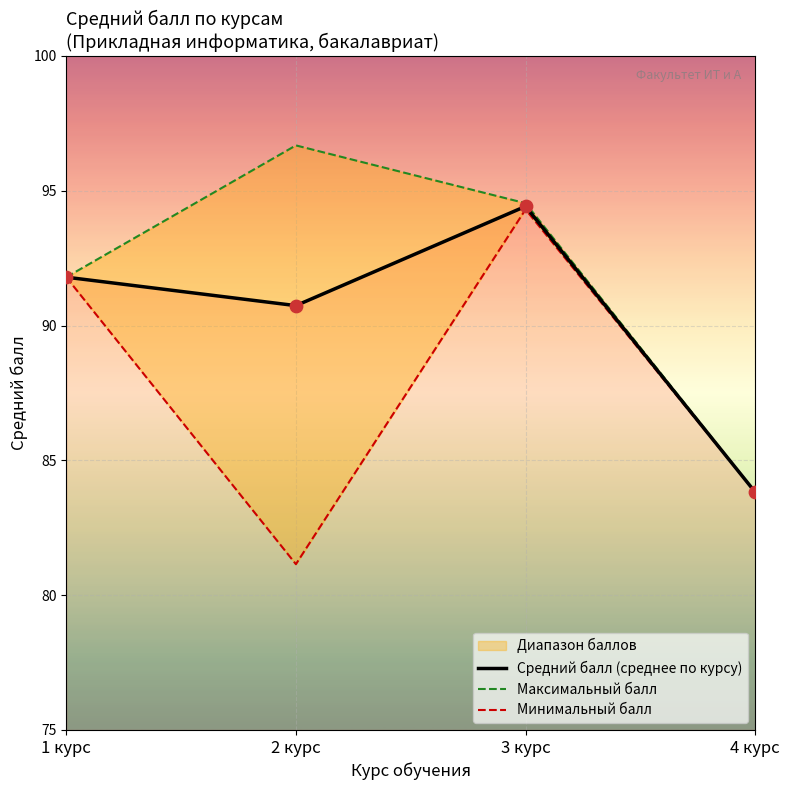

Is the value of Минимальный балл at 4 курс greater than the value of Средний балл (среднее по курсу) at 4 курс?

No